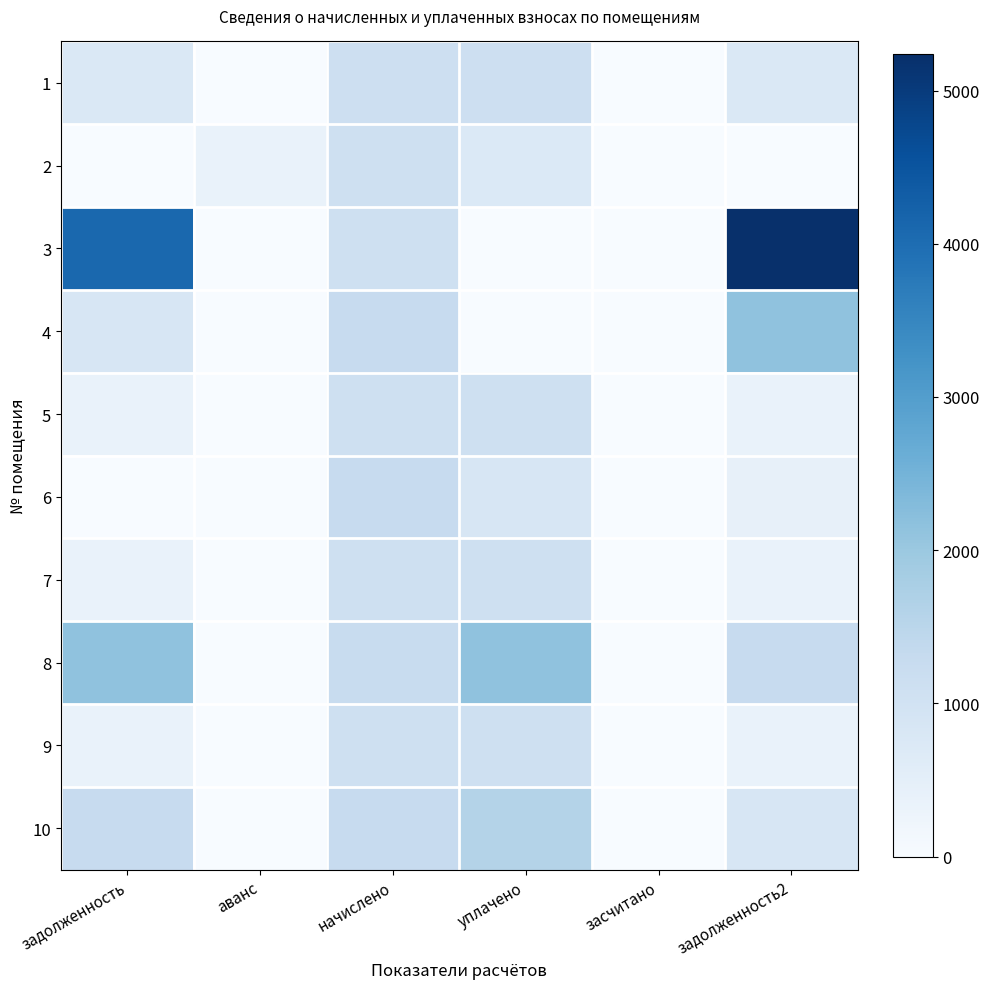

How many data points does each series have?

6